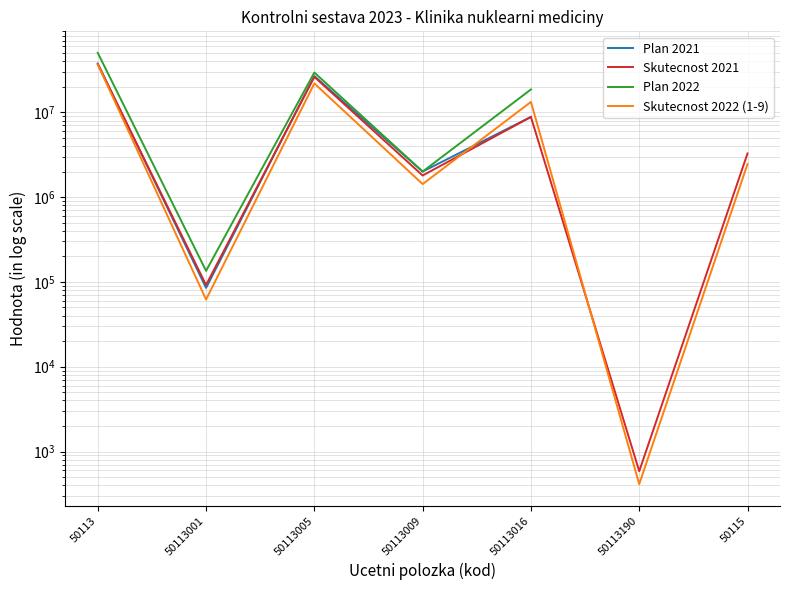

Rank the categories by Plan 2021 value from highest to lowest.

50113, 50113005, 50113016, 50113009, 50113001, 50113190, 50115